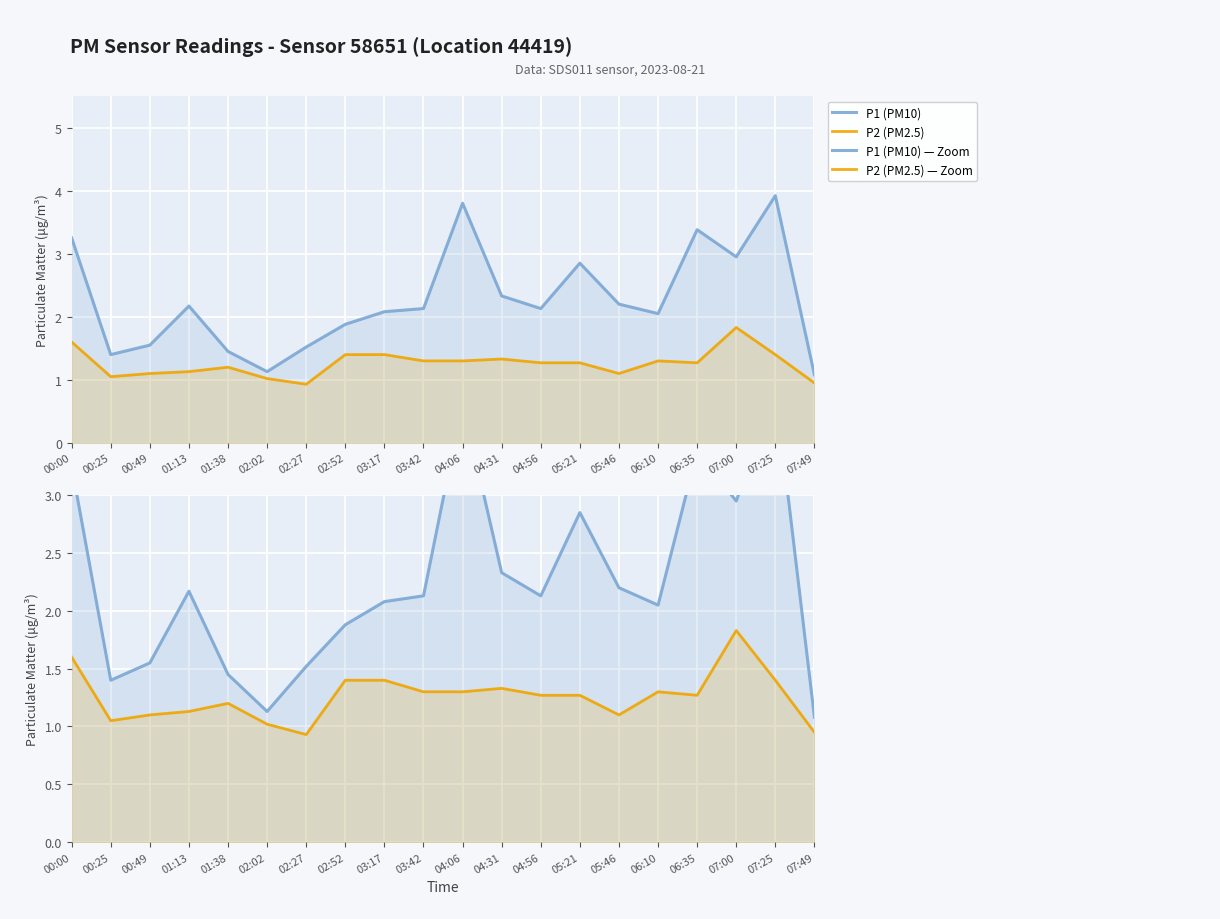

What is the label of the 20th point from the left?

07:49